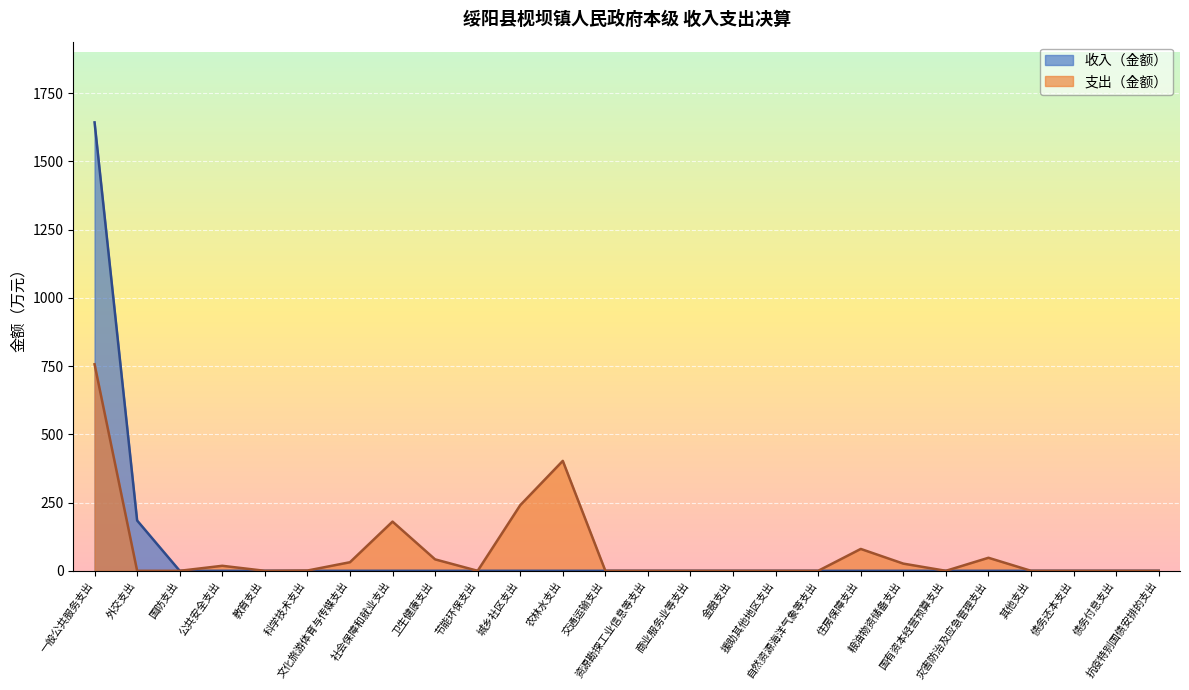

The chart shows a value of 14.9 at 文化旅游体育与传媒支出. True or false?

False